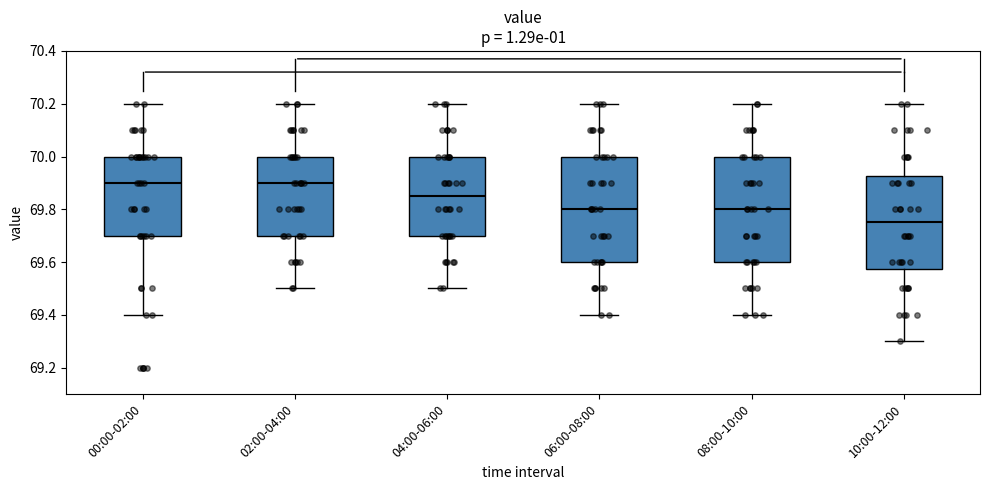

Reading left to right, read every box against the y-axis: the position of its median line, the range the box covers, and the ends of its whiskers. The values are not printed on the chart, so give them approximately, as read against the axis.

00:00-02:00: median 69.90, box 69.70 to 70.00, whiskers 69.40 to 70.20
02:00-04:00: median 69.90, box 69.70 to 70.00, whiskers 69.50 to 70.20
04:00-06:00: median 69.86, box 69.70 to 70.00, whiskers 69.50 to 70.20
06:00-08:00: median 69.80, box 69.60 to 70.00, whiskers 69.40 to 70.20
08:00-10:00: median 69.80, box 69.60 to 70.00, whiskers 69.40 to 70.20
10:00-12:00: median 69.76, box 69.58 to 69.92, whiskers 69.30 to 70.20